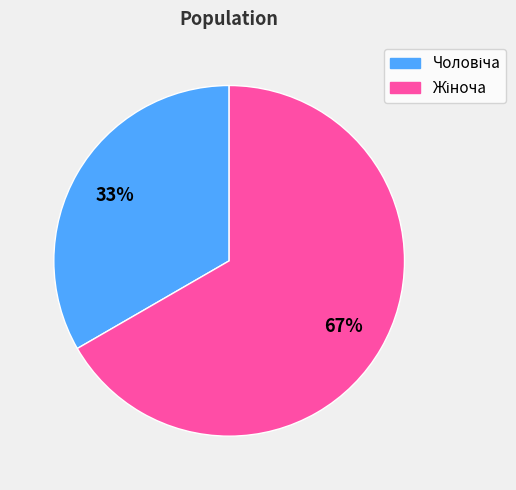

Is there a majority slice in this chart?

Yes